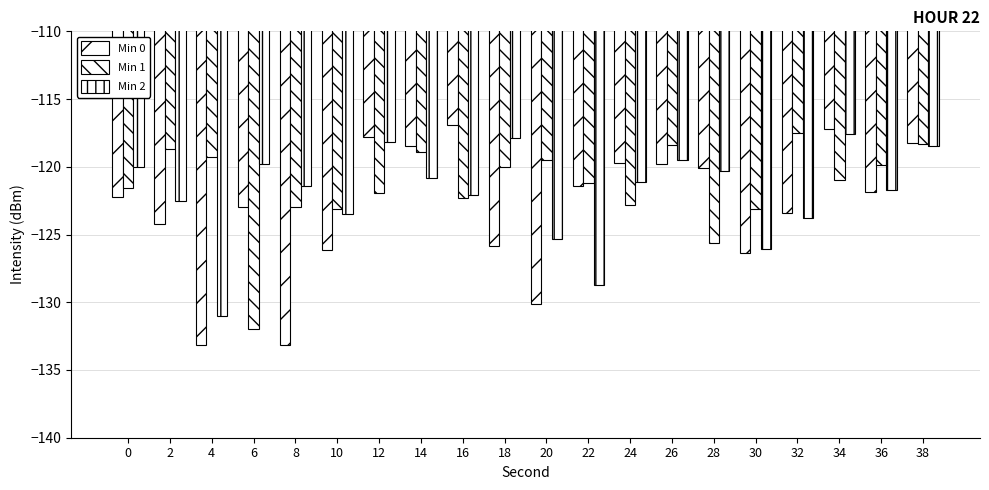

What is the value of the Min 1 bar at the 10th from the left?

-120.0